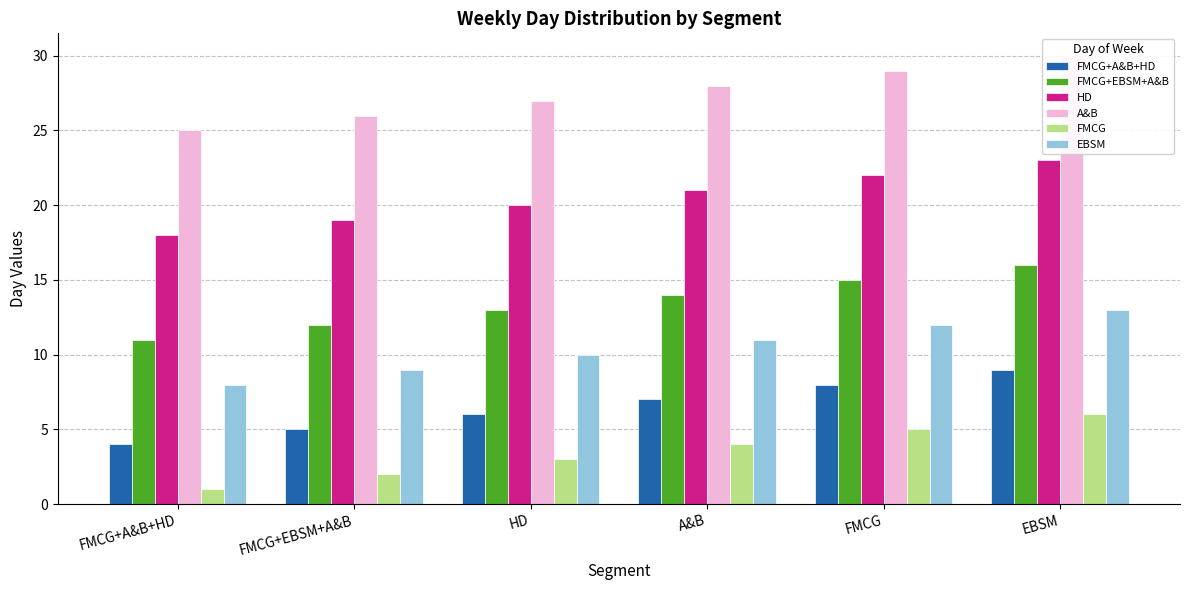

Is the value of FMCG+A&B+HD at FMCG+A&B+HD greater than the value of EBSM at EBSM?

No